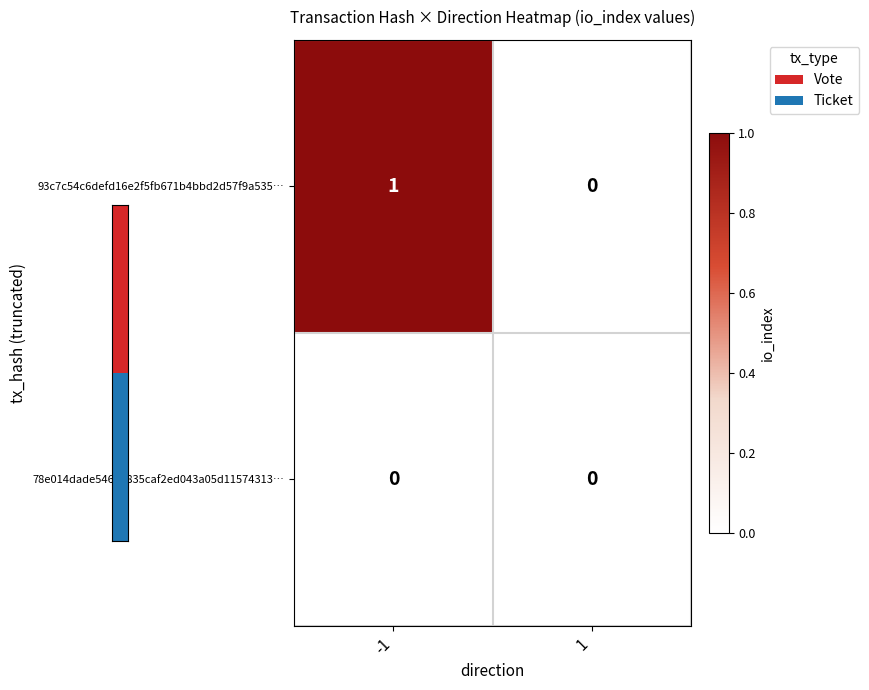

Is it true that 78e014dade54644835caf2ed043a05d11574313… equals 0 at -1?

True